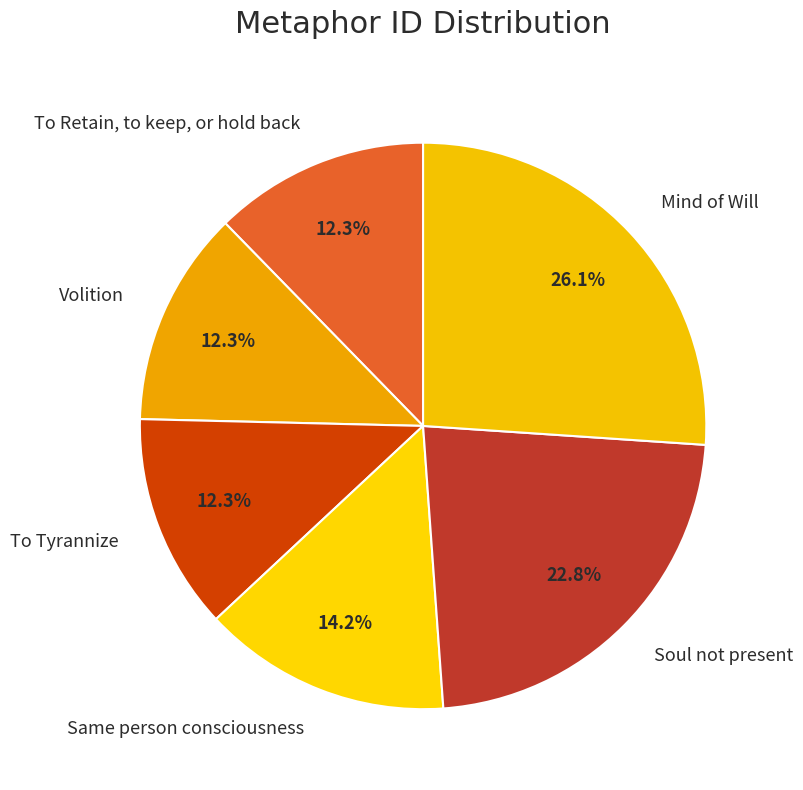

Approximately how many times larger is the value at Soul not present compared to Mind of Will?

0.9